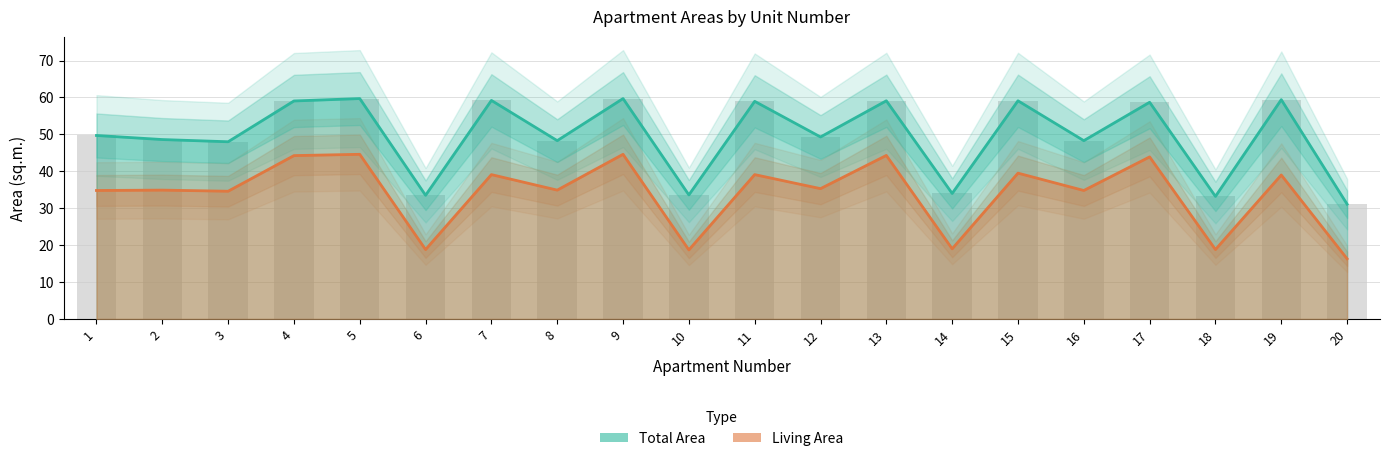

What is the sum of the Living Area values at 8 and 20?

51.2